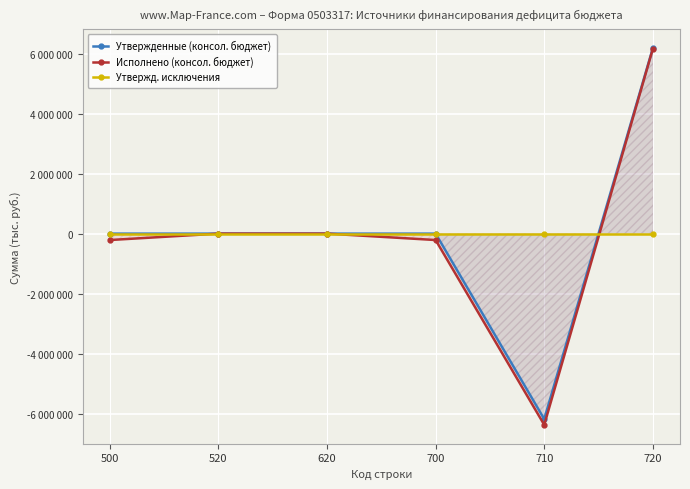

Is the value of Исполнено (консол. бюджет) at 500 greater than the value of Утвержденные (консол. бюджет) at 620?

No